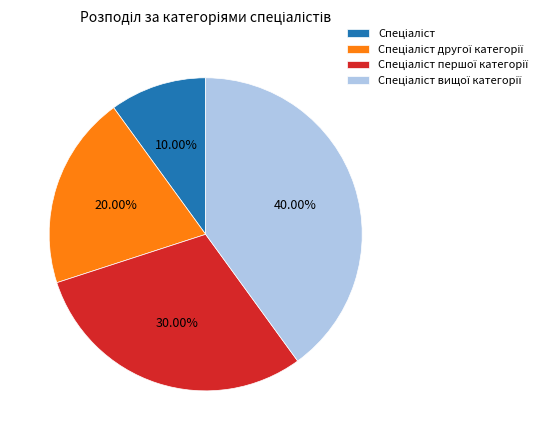

Is there a majority slice in this chart?

No